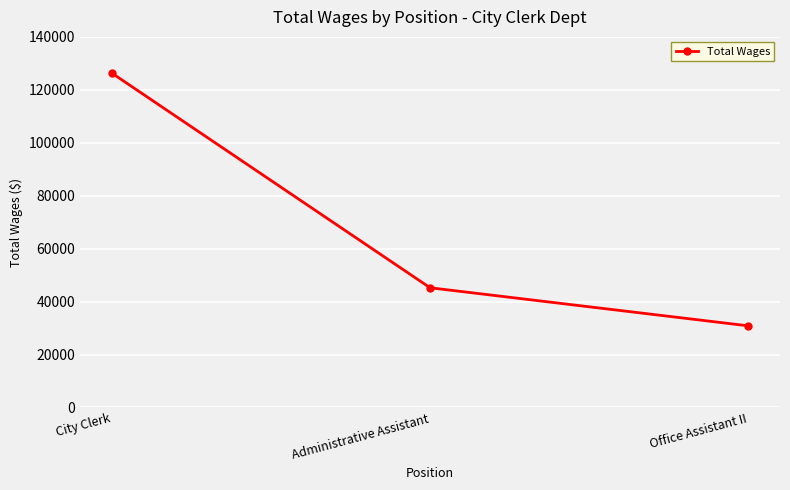

What is the ratio of the value at Office Assistant II to the value at City Clerk?

0.2